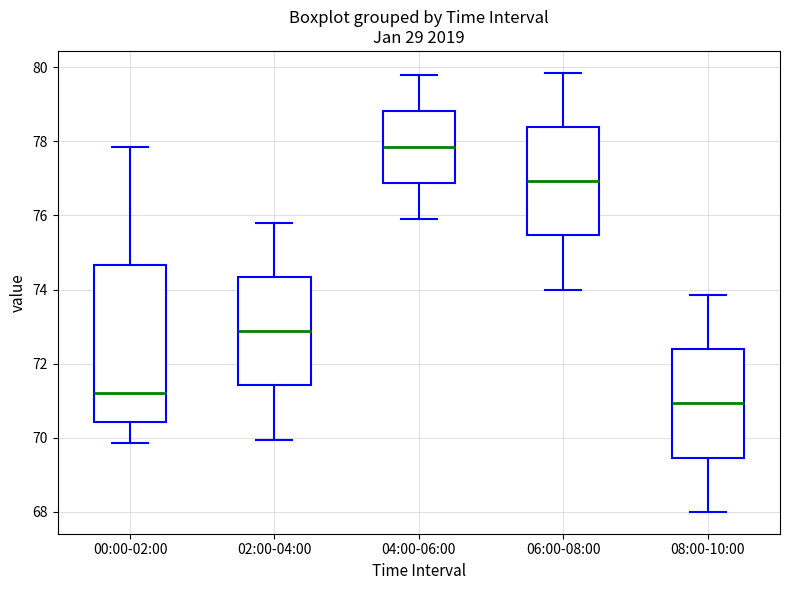

Where does the median line of the box for 02:00-04:00 sit on the y-axis? The values are not printed on the chart, so give them approximately, as read against the axis.

72.8